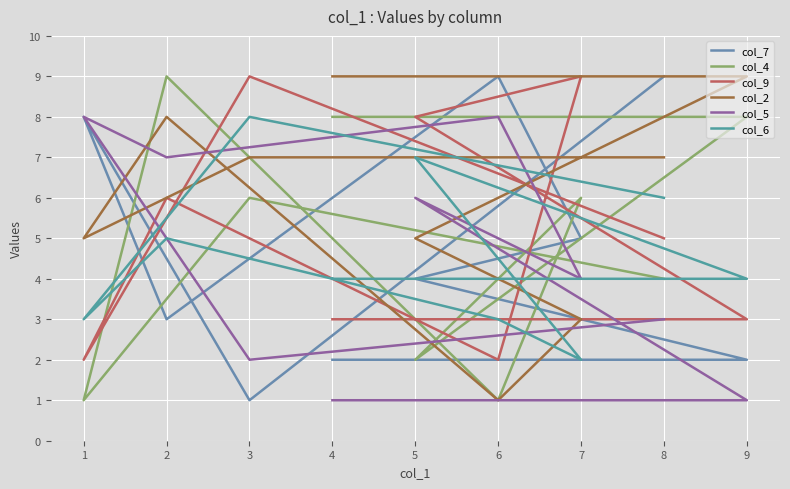

Which category has the highest value across all series?

6